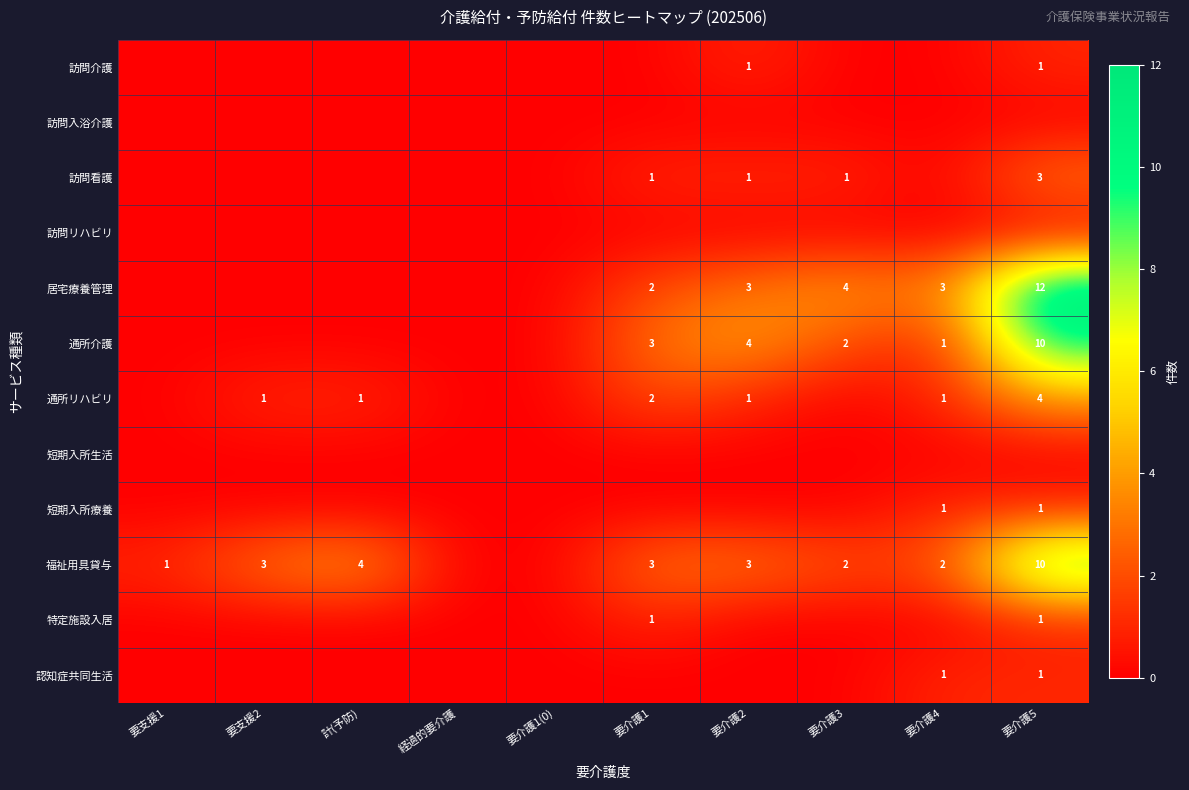

The 通所リハビリ series shows 4 at 要介護5. True or false?

True